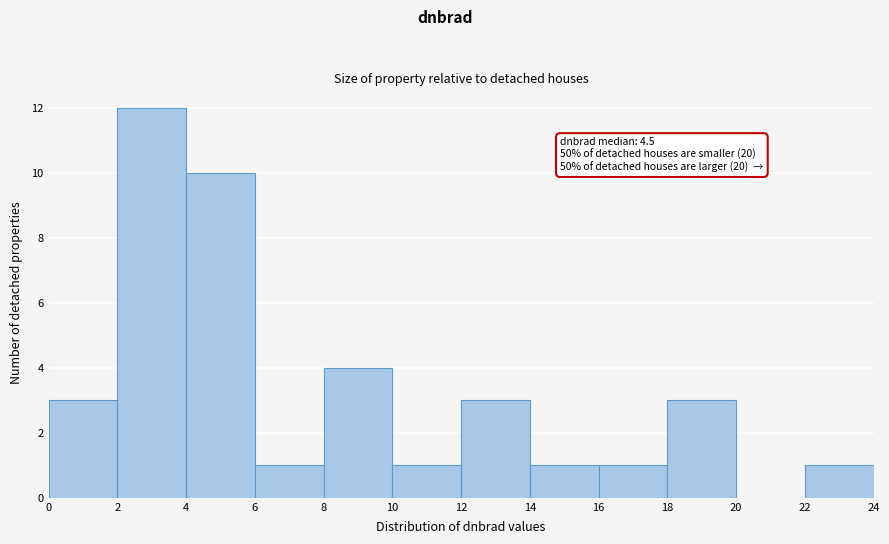

Which range on the x-axis has the tallest bar?

2 to 4